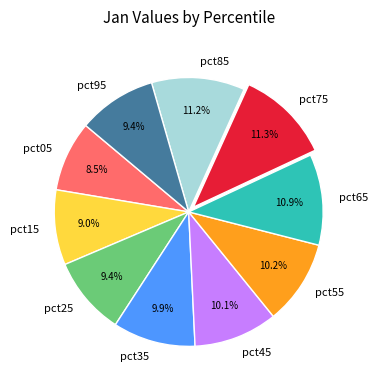

Between pct25 and pct05, which is larger?

pct25